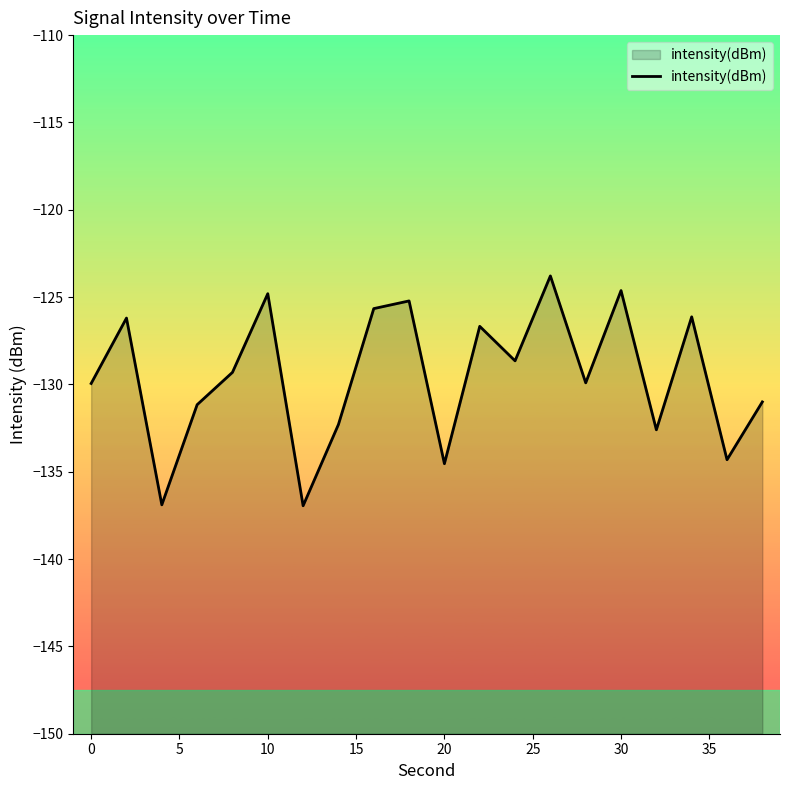

What is the greatest value displayed?

-123.8